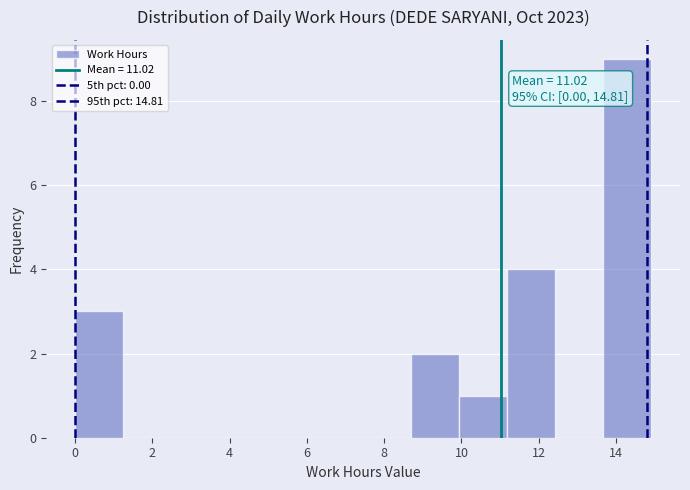

Over which range of the x-axis is the bar tallest?

13.6 to 15.0